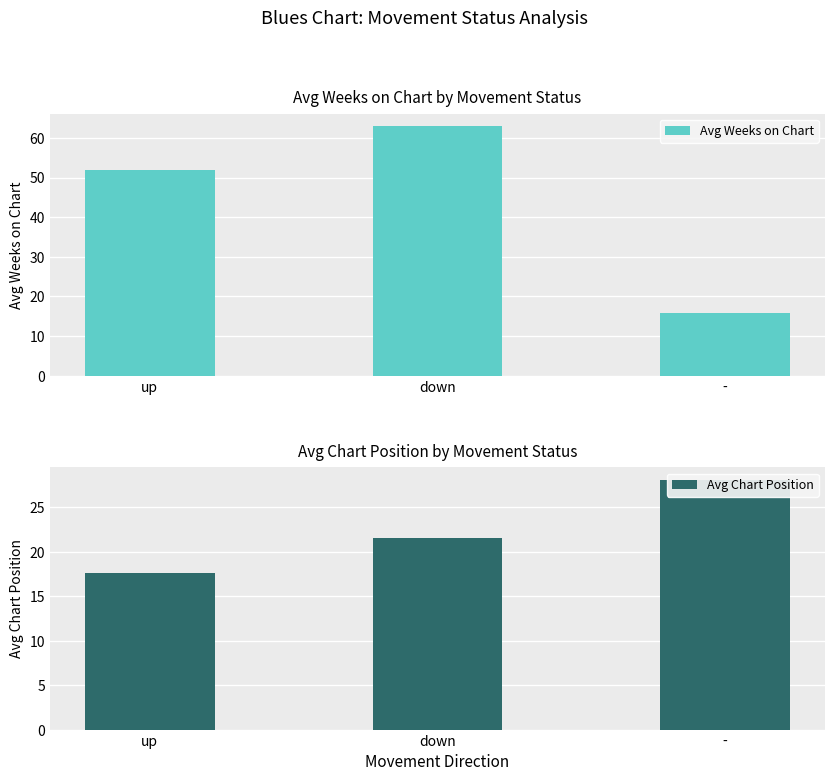

The Avg Chart Position series shows 29.6 at up. True or false?

False